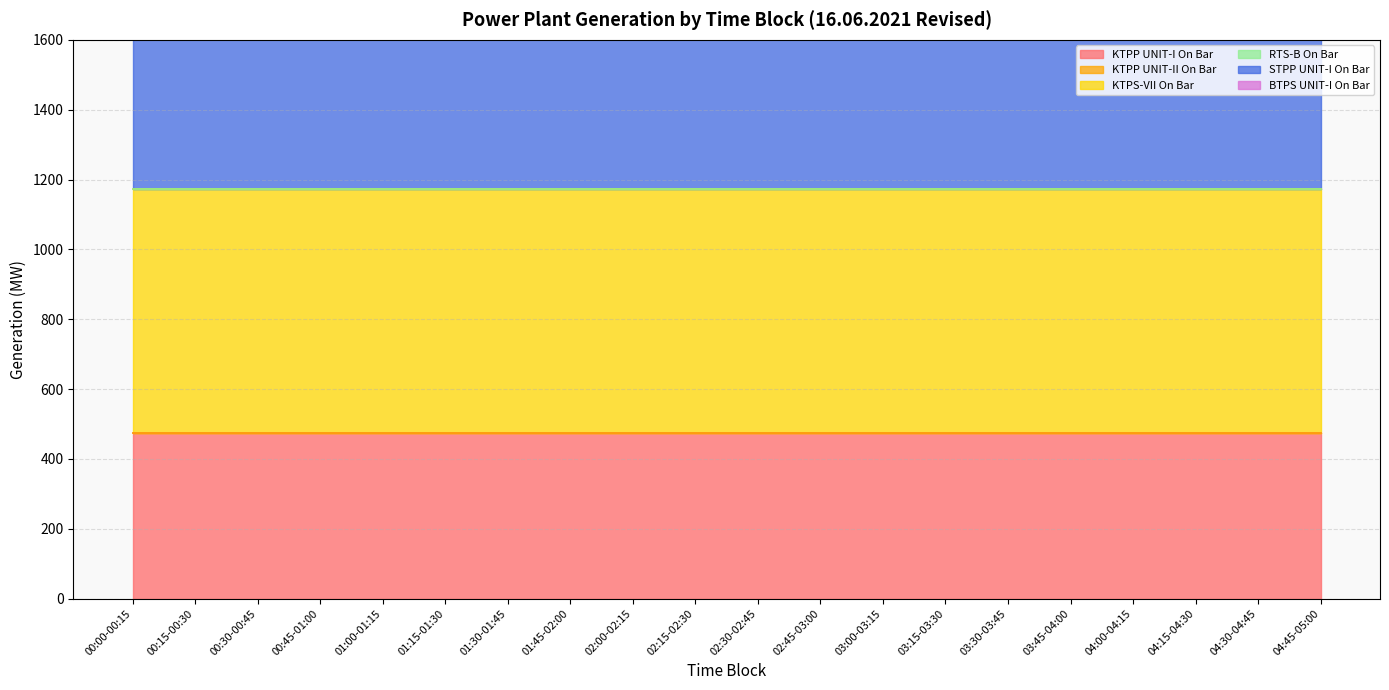

Which series changed the most between 00:15-00:30 and 02:00-02:15?

KTPP UNIT-I On Bar